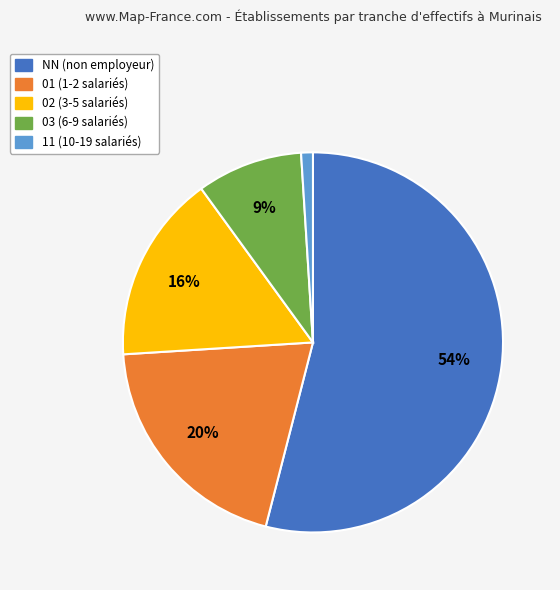

Which category has the biggest portion of the pie?

NN